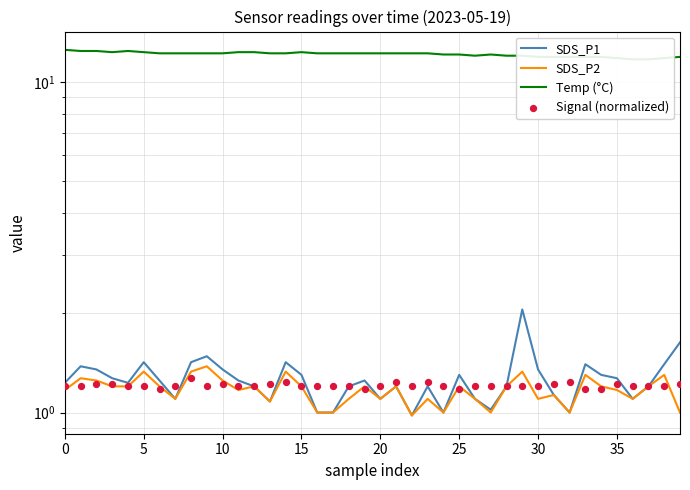

What are all the series names shown in the legend?

SDS_P1, SDS_P2, Temp (°C), Signal (normalized)